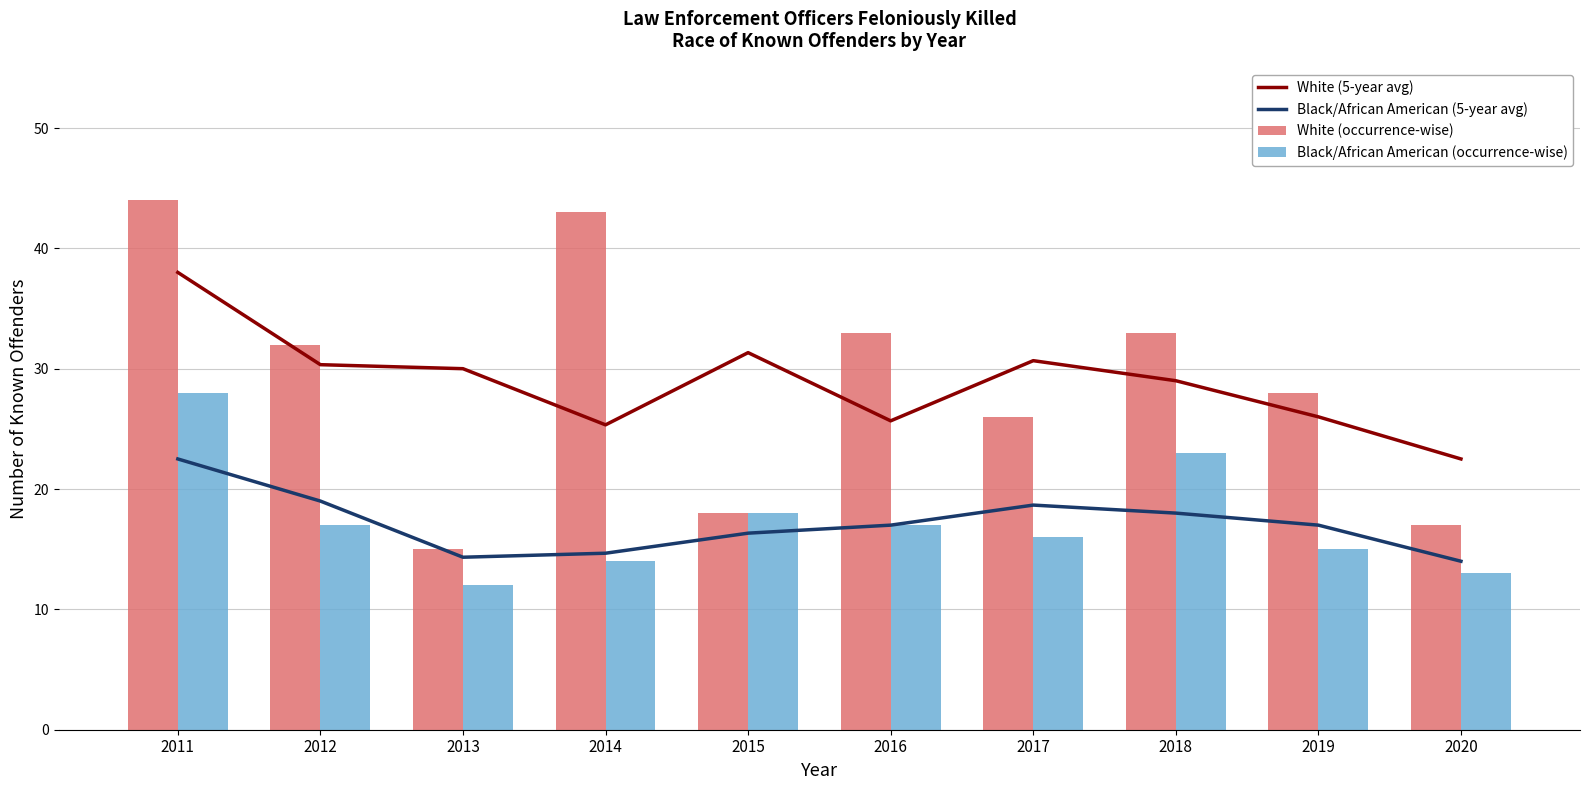

Reading left to right, extract all data points from this chart.

White (5-year avg): 2011=38.0	2012=30.3	2013=30.0	2014=25.3	2015=31.3	2016=25.7	2017=30.7	2018=29.0	2019=26.0	2020=22.5
Black/African American (5-year avg): 2011=22.5	2012=19.0	2013=14.3	2014=14.7	2015=16.3	2016=17.0	2017=18.7	2018=18.0	2019=17.0	2020=14.0
White (occurrence-wise): 2011=44.0	2012=32.0	2013=15.0	2014=43.0	2015=18.0	2016=33.0	2017=26.0	2018=33.0	2019=28.0	2020=17.0
Black/African American (occurrence-wise): 2011=28.0	2012=17.0	2013=12.0	2014=14.0	2015=18.0	2016=17.0	2017=16.0	2018=23.0	2019=15.0	2020=13.0